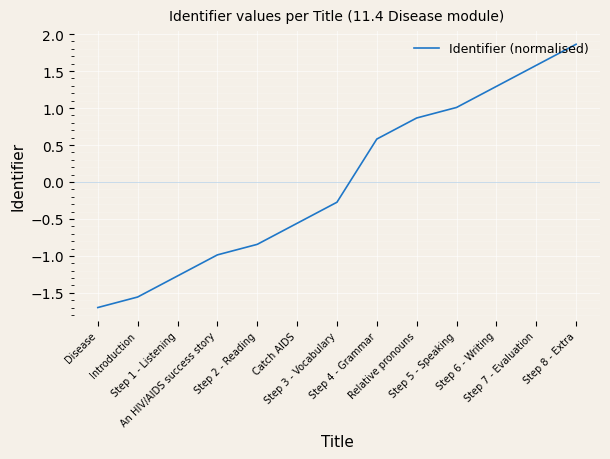

What is the difference between the maximum and second lowest values?

3.4